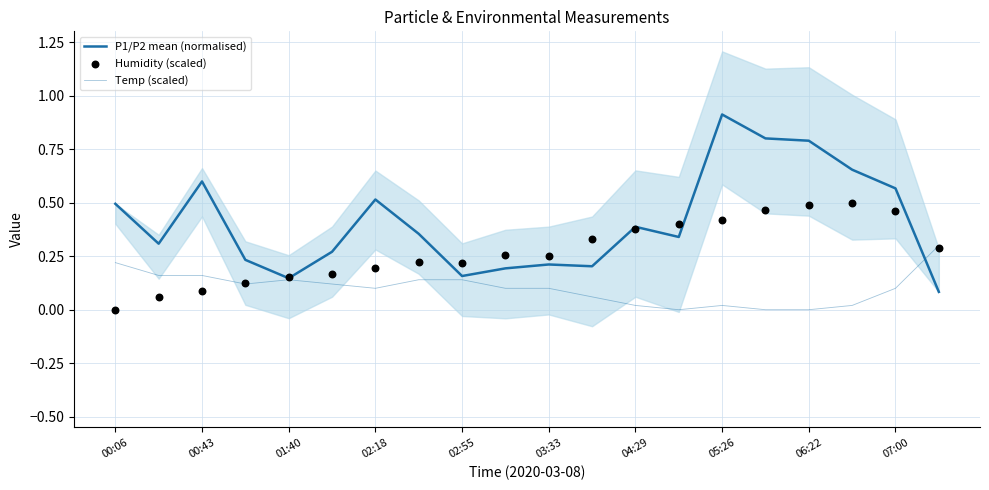

Which series reaches the maximum Y coordinate?

P1/P2 mean (normalised)